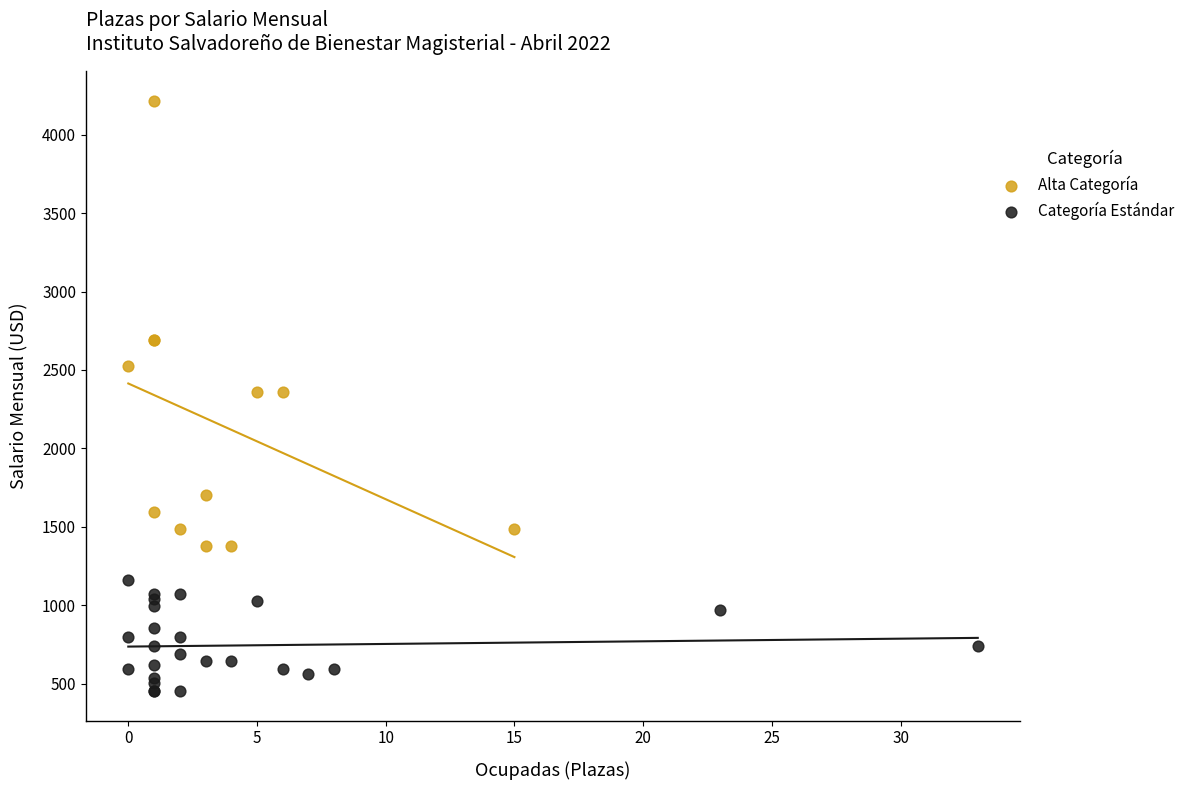

Which series contains the highest Y value?

Alta Categoría